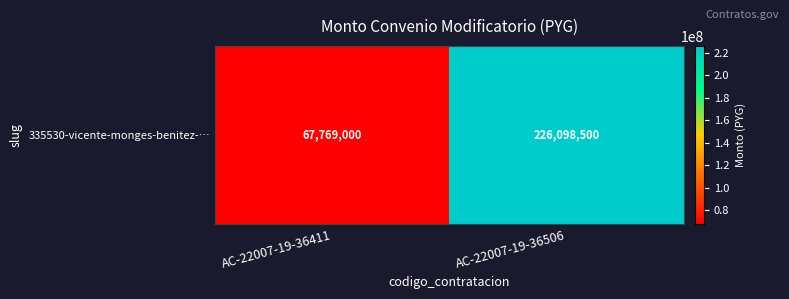

Is it true that the value at AC-22007-19-36411 is 29617589?

False